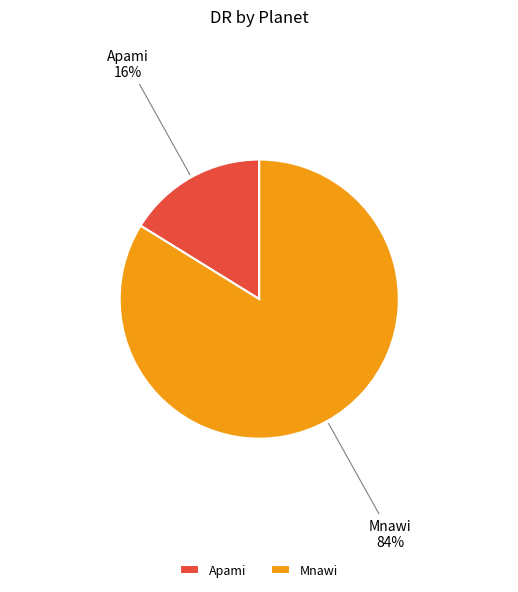

Combined, do Apami and Mnawi account for over 50%?

Yes